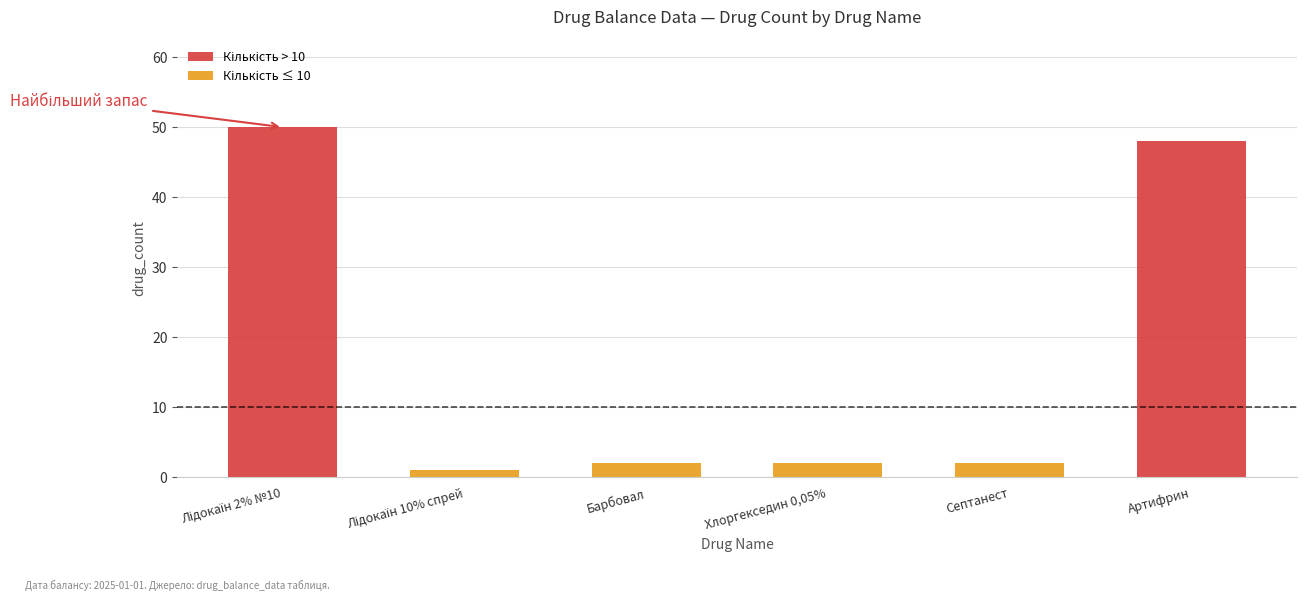

How many bars are there in total?

6